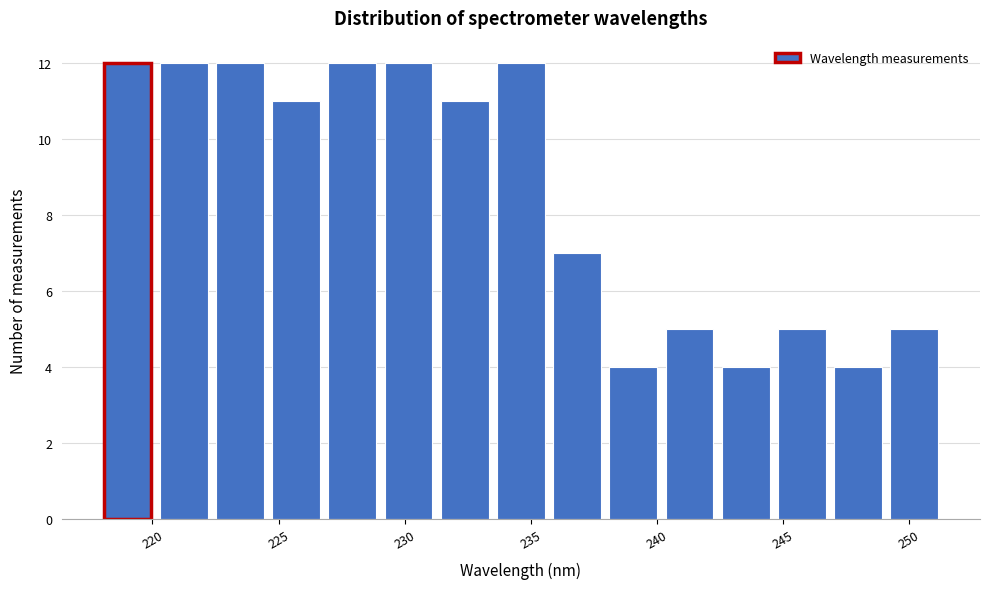

Reading left to right, list every bar in this chart as the range it spans on the x-axis followed by its height. Neither the bar edges nor the heights are printed on the chart, so give them approximately, as read against the axes.

218.0 to 220.5: 12
220.5 to 222.5: 12
222.5 to 224.5: 12
224.5 to 227.0: 11
227.0 to 229.0: 12
229.0 to 231.5: 12
231.5 to 233.5: 11
233.5 to 236.0: 12
236.0 to 238.0: 7
238.0 to 240.5: 4
240.5 to 242.5: 5
242.5 to 245.0: 4
245.0 to 247.0: 5
247.0 to 249.5: 4
249.5 to 251.5: 5